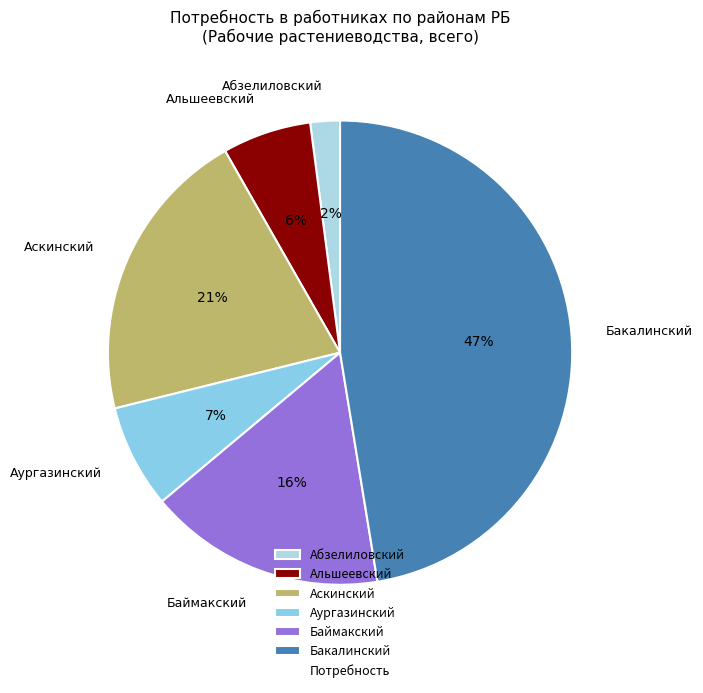

Does any single category account for the majority?

No